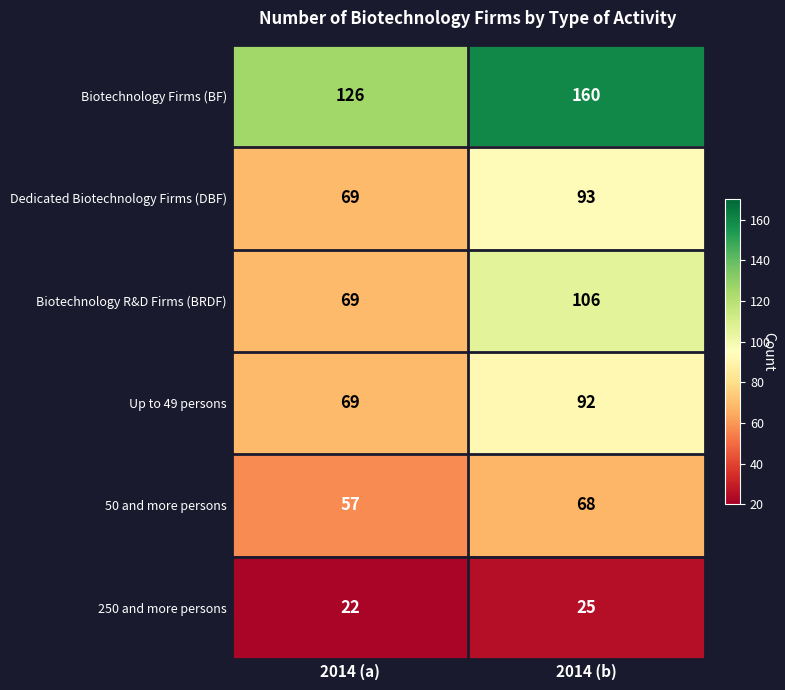

What is the difference between the maximum and minimum values in the Biotechnology R&D Firms (BRDF) series?

37